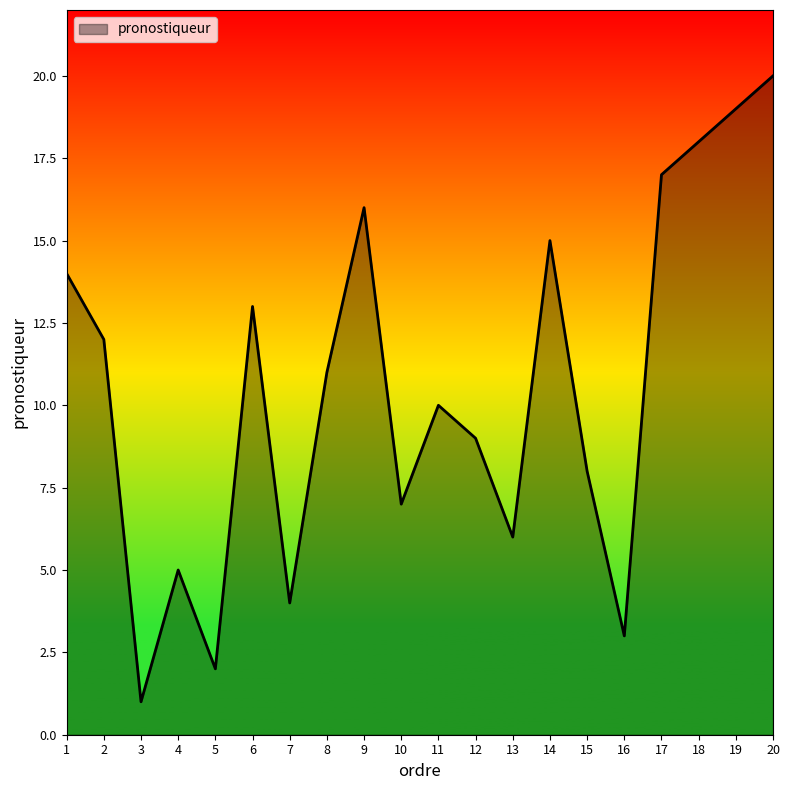

List the labels in order of value, smallest first.

3, 5, 16, 7, 4, 13, 10, 15, 12, 11, 8, 2, 6, 1, 14, 9, 17, 18, 19, 20